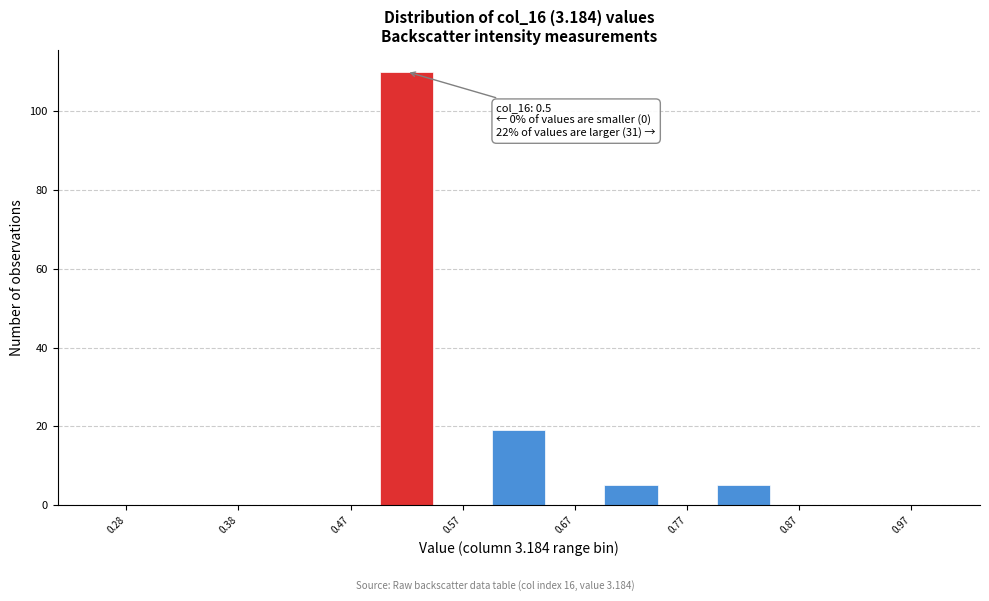

Which range on the x-axis has the tallest bar?

0.50 to 0.55